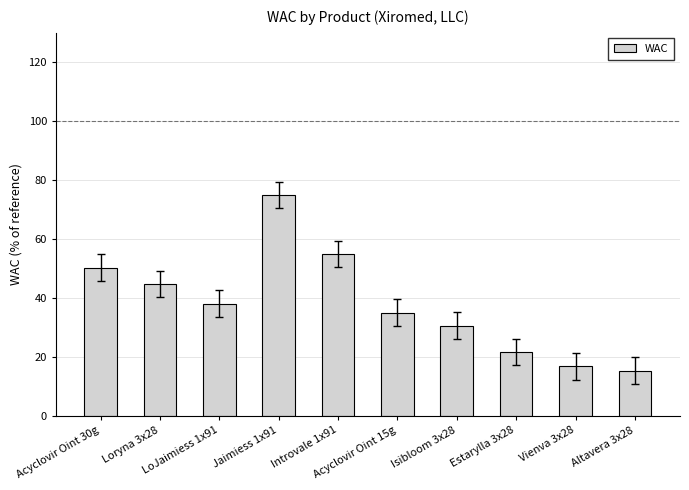

How many values exceed 38?

5